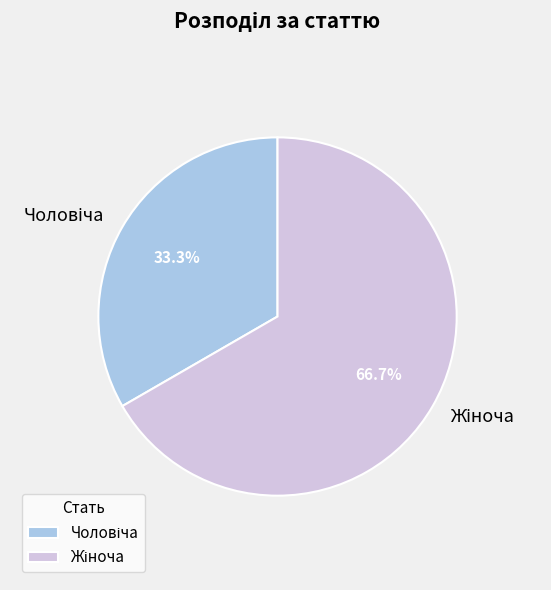

To the nearest percent, what is the difference between the largest and smallest slice percentages?

33%